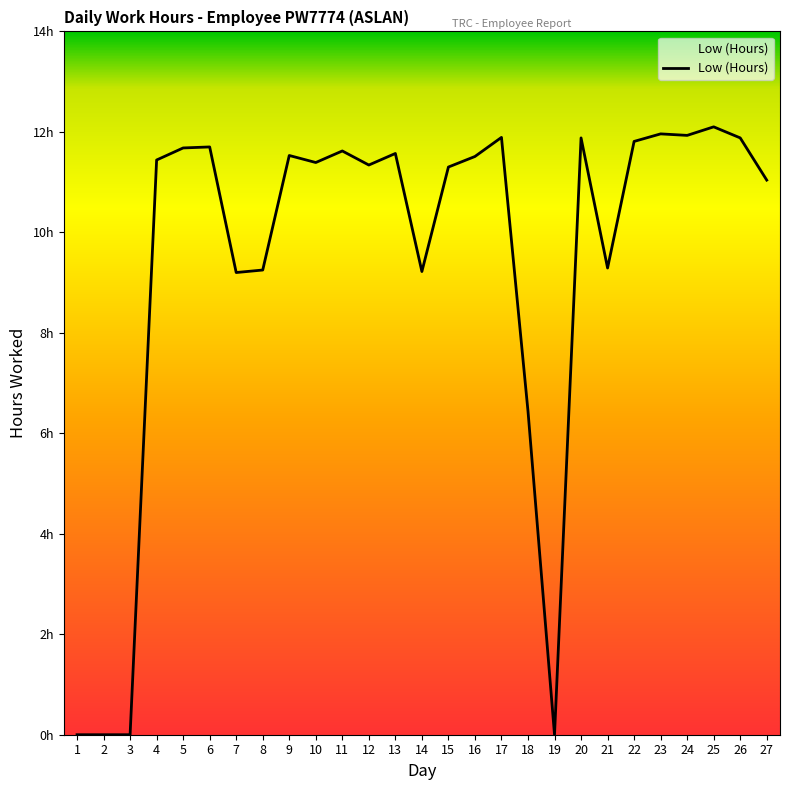

Which category has the highest value across all series?

25